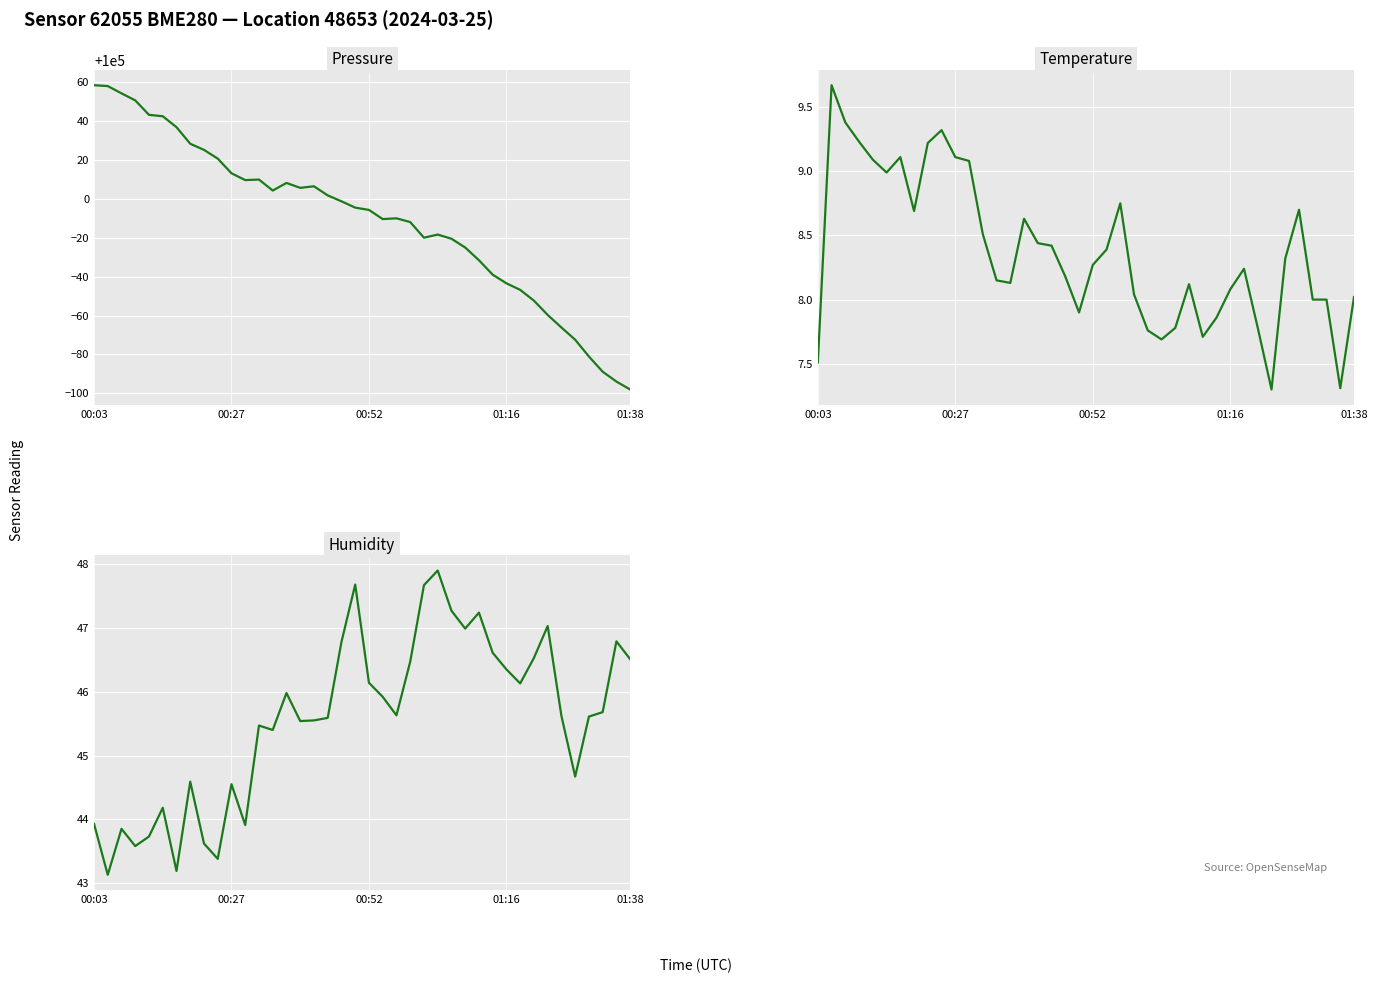

In pressure, how many points are higher than both neighbors (excluding endpoints)?

5